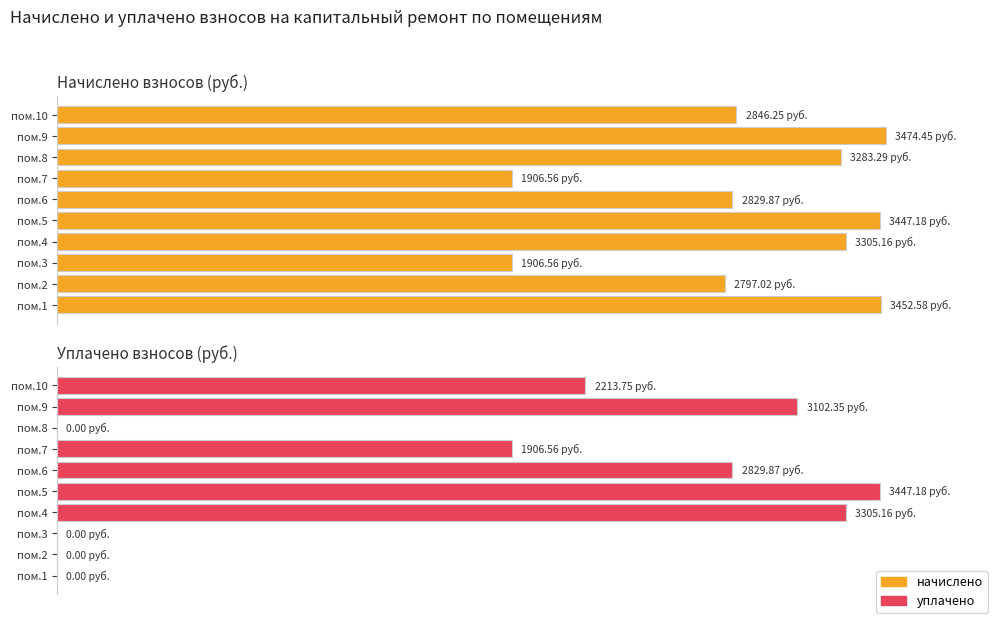

Which series changed the most between пом.1 and пом.2?

начислено